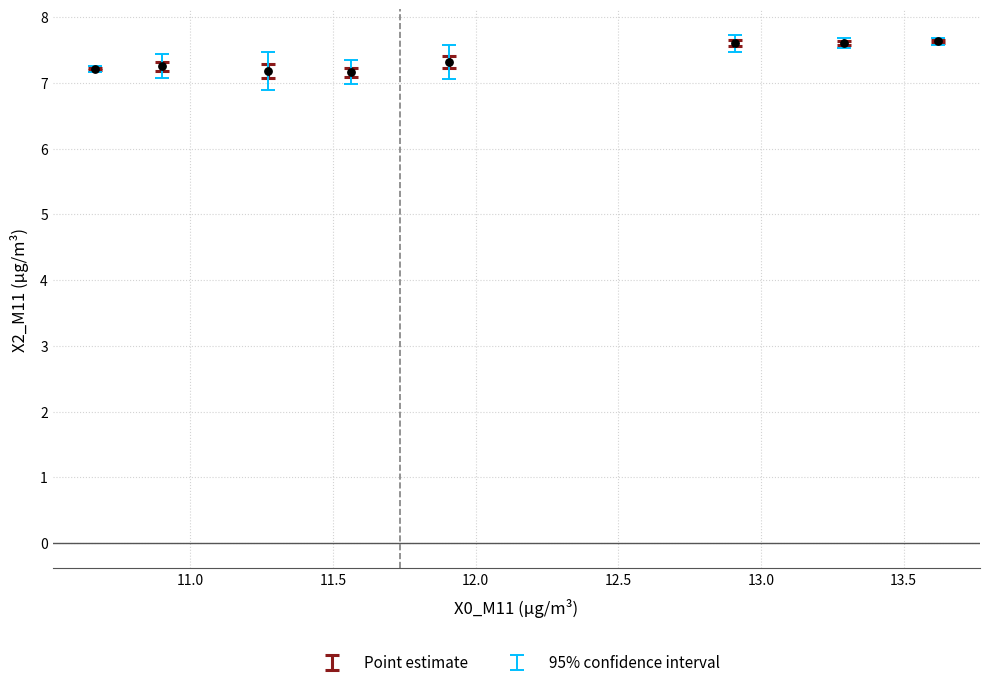

What is the range of X values (max minus min)?

3.0